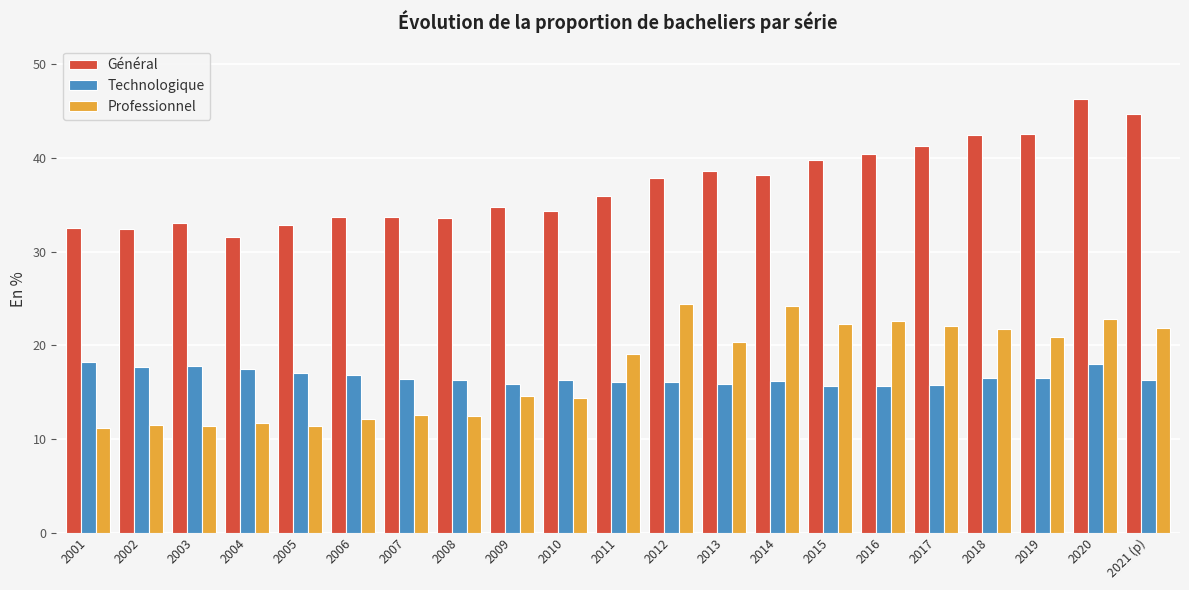

What is the difference between the maximum and minimum values in the Professionnel series?

13.2